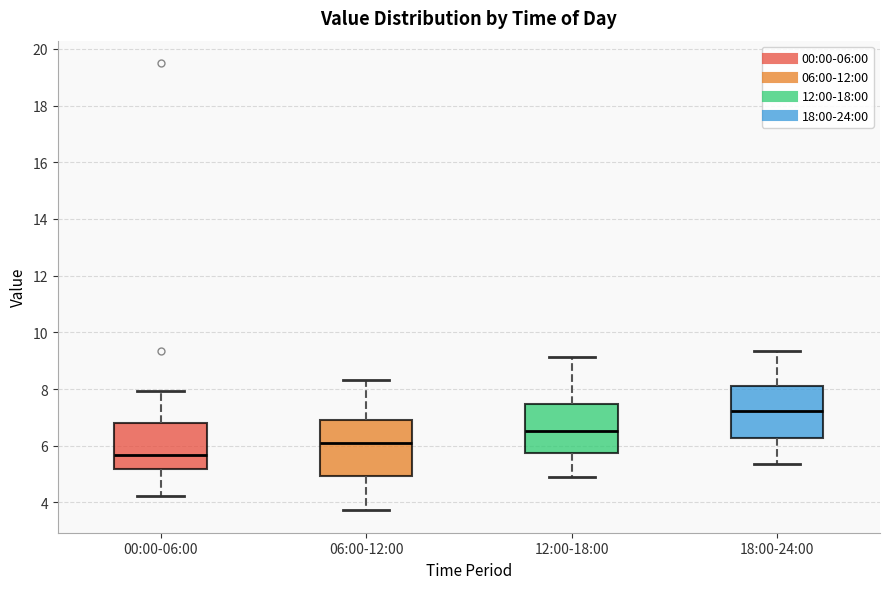

Reading left to right, transcribe this box plot: for each box, give where its median line is, the range the box spans, and where its two whiskers end, as read against the y-axis. The values are not printed on the chart, so give them approximately, as read against the axis.

00:00-06:00: median 5.6, box 5.2 to 6.8, whiskers 4.2 to 8.0
06:00-12:00: median 6.0, box 5.0 to 6.8, whiskers 3.8 to 8.4
12:00-18:00: median 6.6, box 5.8 to 7.4, whiskers 4.8 to 9.2
18:00-24:00: median 7.2, box 6.2 to 8.2, whiskers 5.4 to 9.4